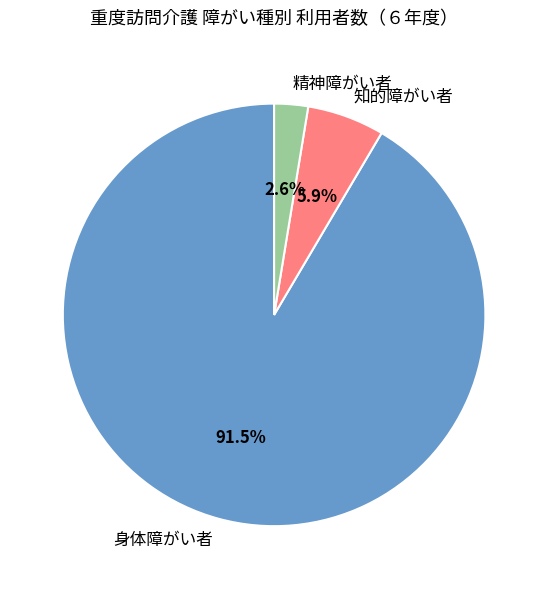

Rank the categories by value from highest to lowest.

身体障がい者, 知的障がい者, 精神障がい者